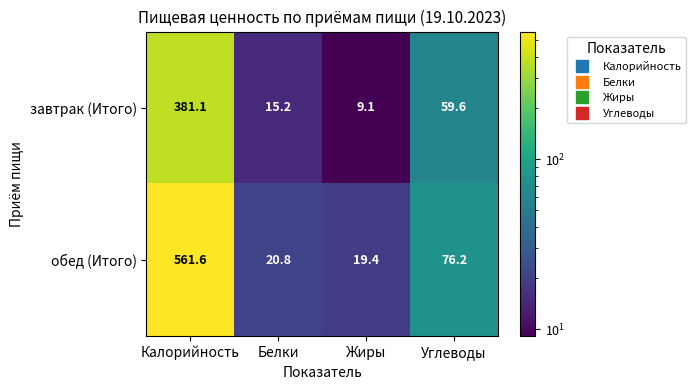

What is the difference between the обед (Итого) values at Калорийность and Углеводы?

485.4